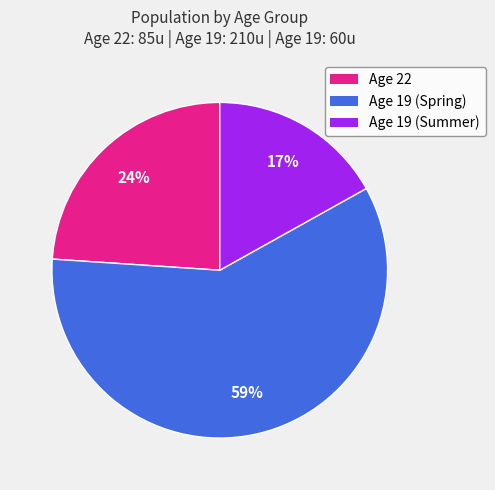

Count the number of slices in the pie.

3